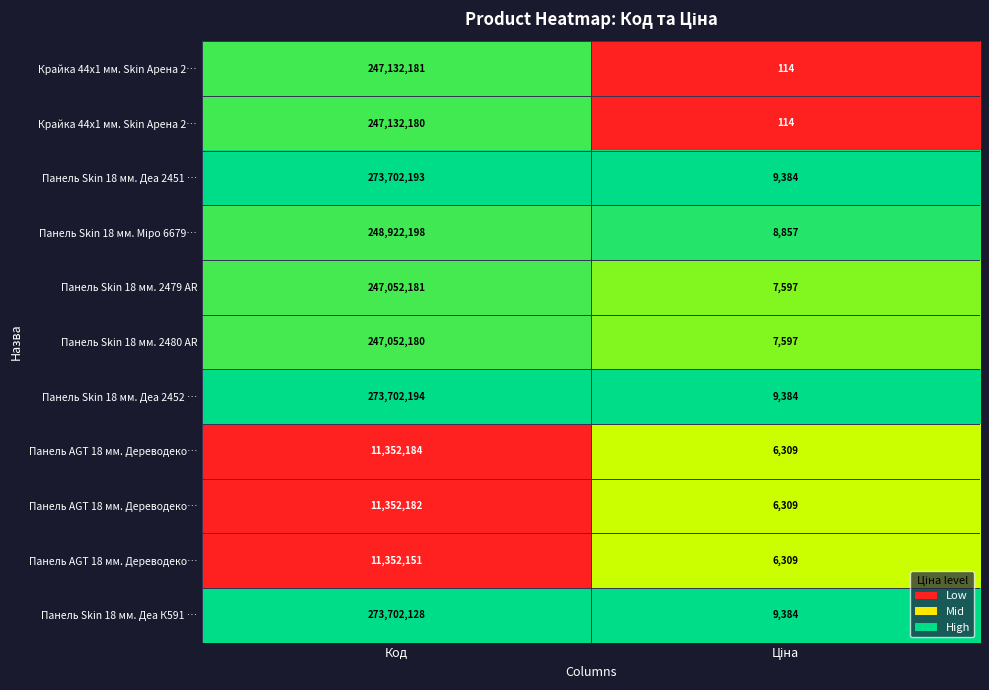

At how many categories does at least one series exceed 0?

2